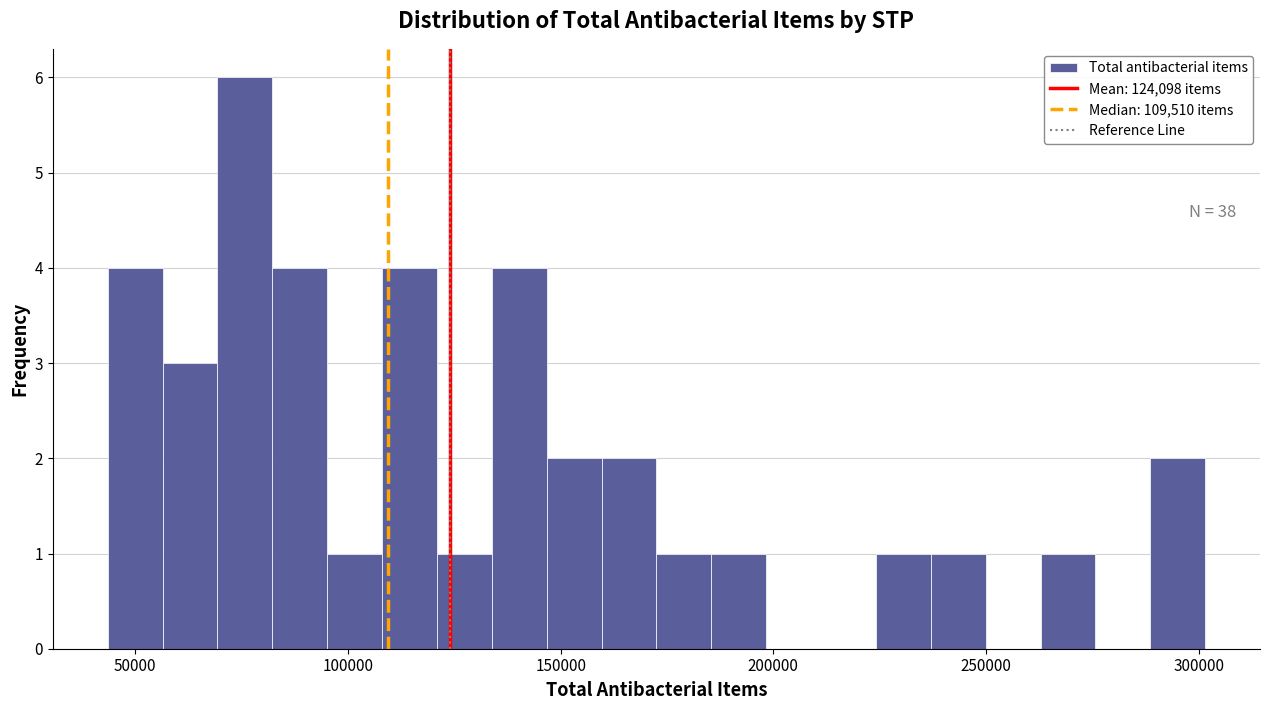

Read against the x-axis, roughly where is the centre of the tallest bar?

75000